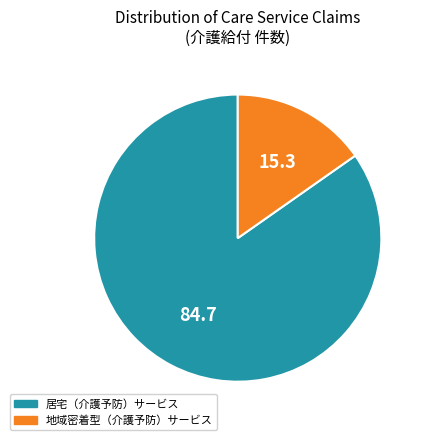

Which category has the smallest portion of the pie?

地域密着型（介護予防）サービス